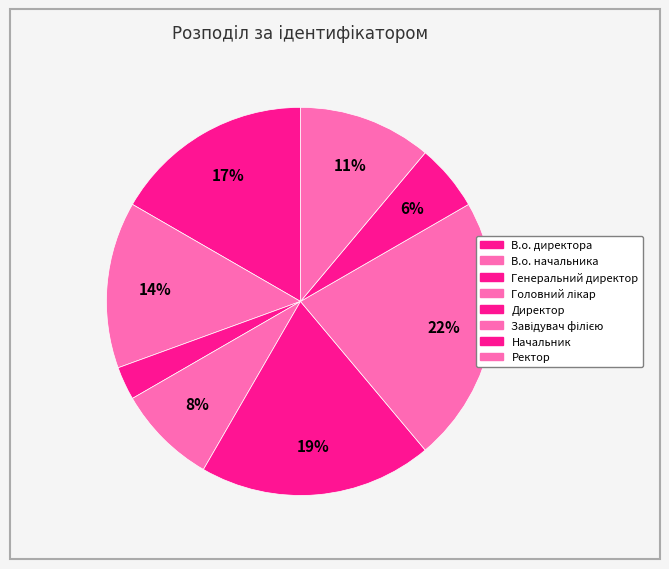

True or false: Генеральний директор accounts for 3% of the total.

True